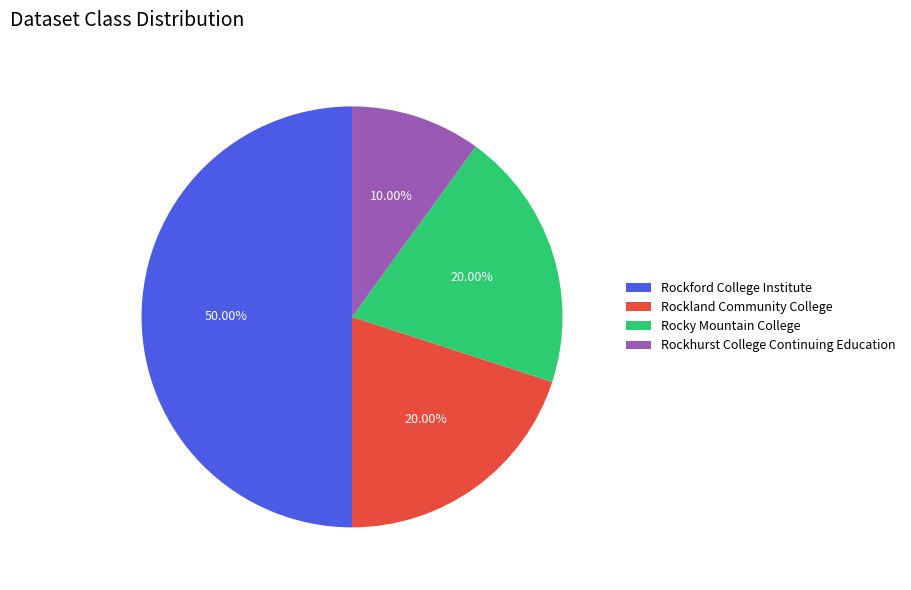

Count the number of slices in the pie.

4